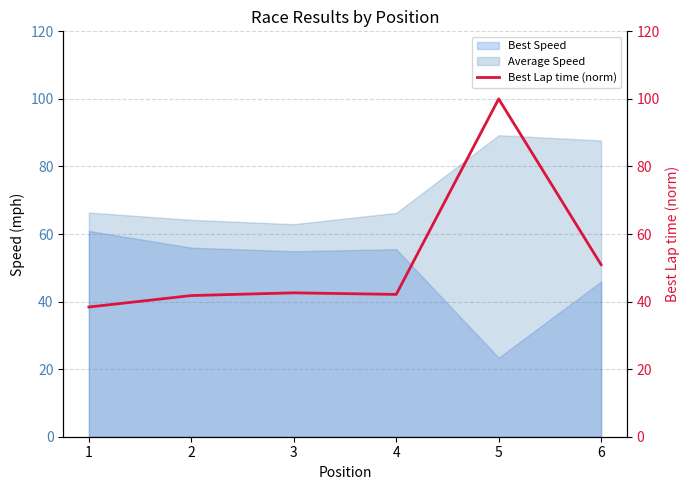

The value of Average Speed at 5 is 47.3. True or false?

False